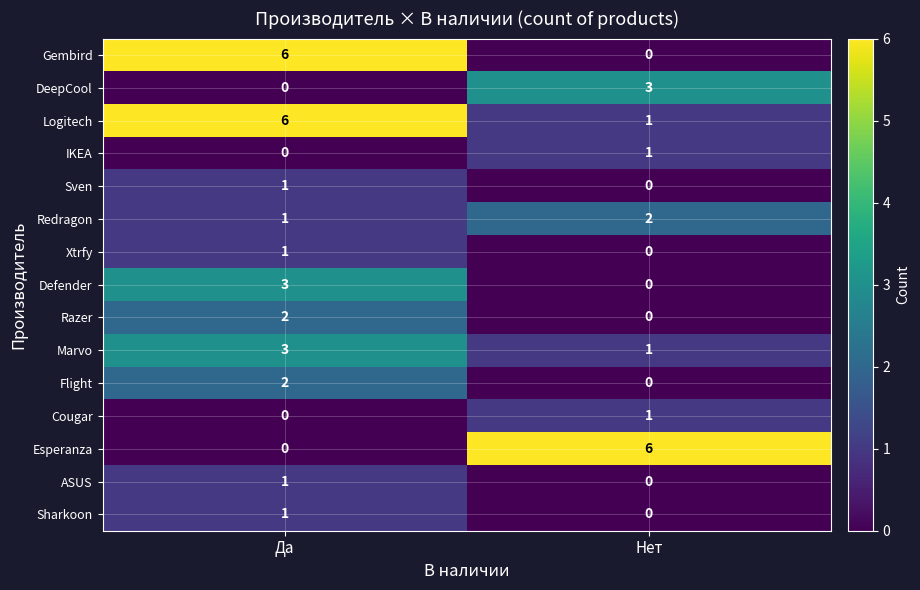

True or false: Sharkoon has a value of 2 at Да.

False